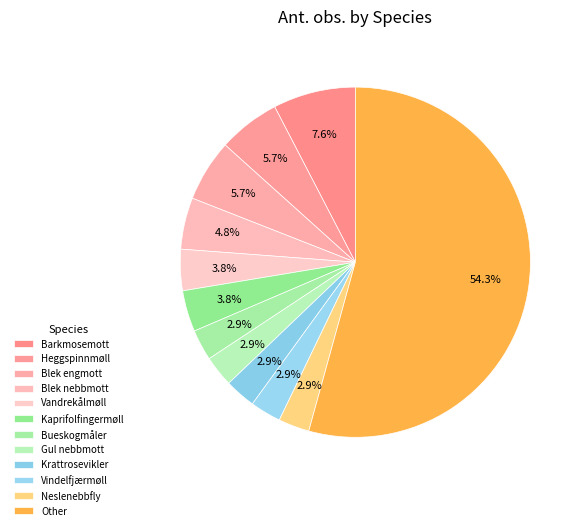

Do Blek engmott and Kaprifolfingermøll together represent more than half of the pie?

No